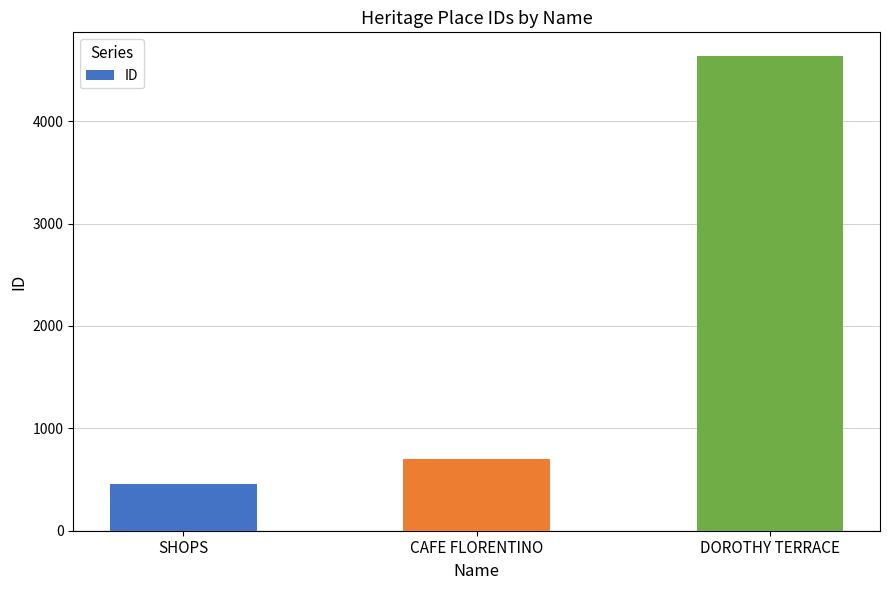

What is the difference between the values at DOROTHY TERRACE and CAFE FLORENTINO?

3934